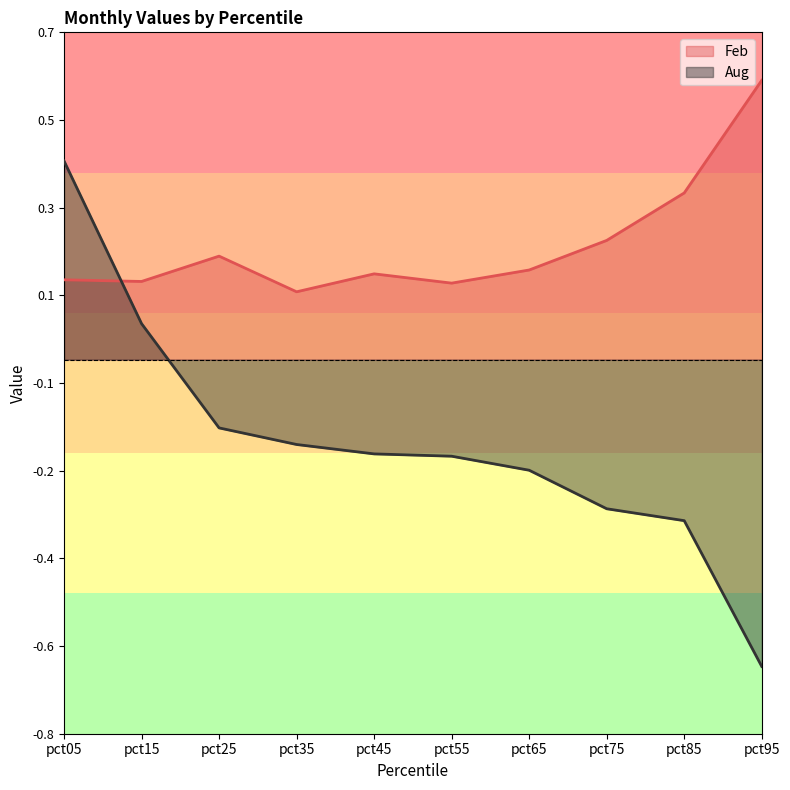

Where is the first local minimum for Feb?

pct15